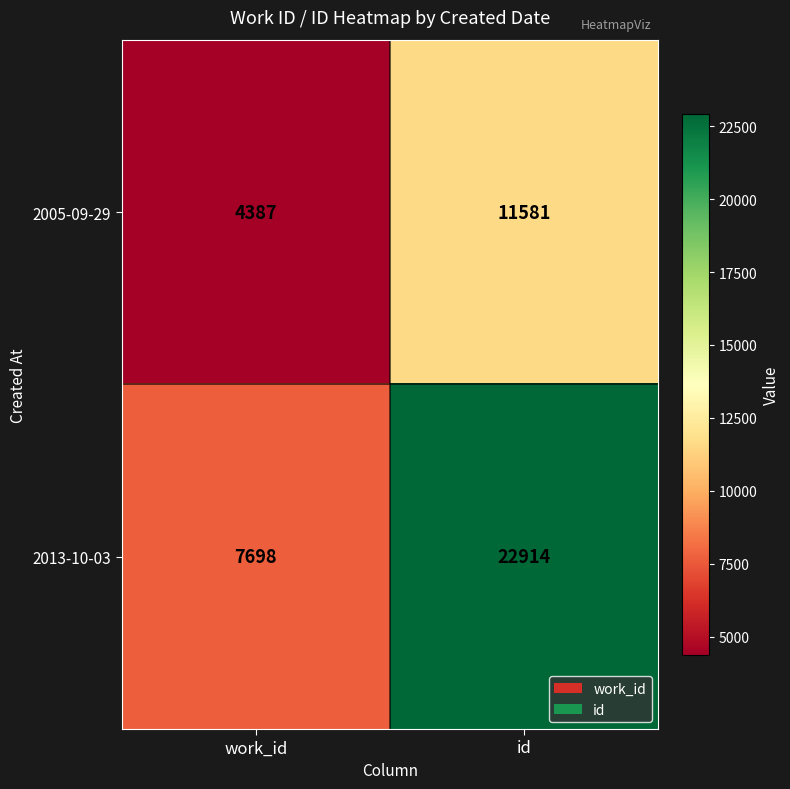

At how many categories does at least one series exceed 10919?

1